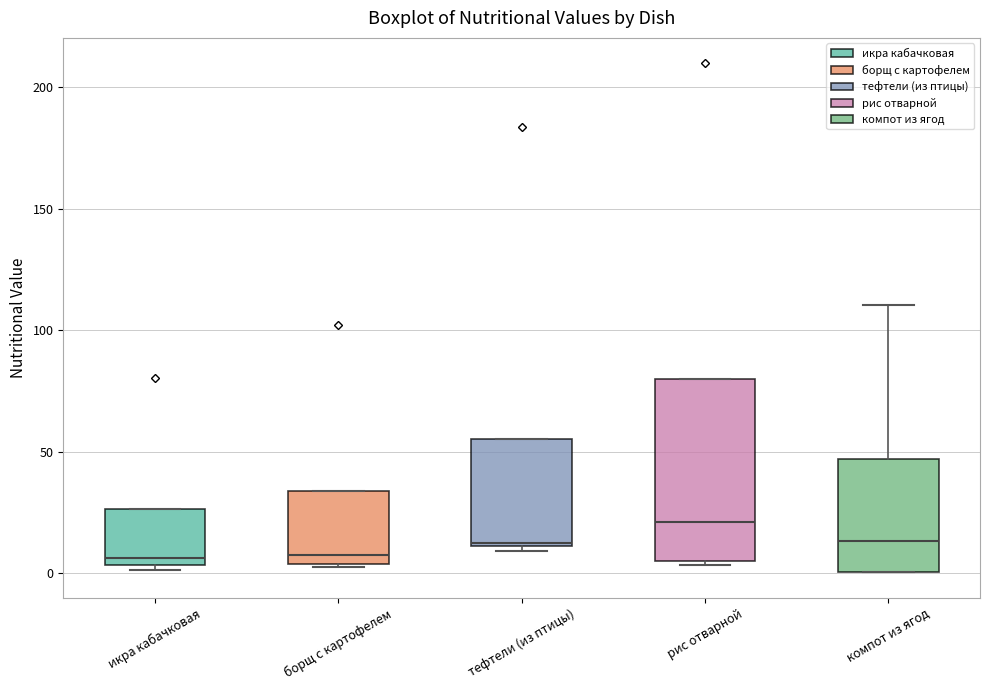

Reading left to right, read every box against the y-axis: the position of its median line, the range the box covers, and the ends of its whiskers. The values are not printed on the chart, so give them approximately, as read against the axis.

икра кабачковая: median 5 (just above the box's lower edge), box 5 to 25, whiskers 0 to 25
борщ с картофелем: median 10, box 5 to 35, whiskers 5 to 35
тефтели (из птицы): median 10, box 10 to 55, whiskers 10 (just below the box's lower edge) to 55
рис отварной: median 20, box 5 to 80, whiskers 5 to 80
компот из ягод: median 15, box 0 to 45, whiskers 0 to 110